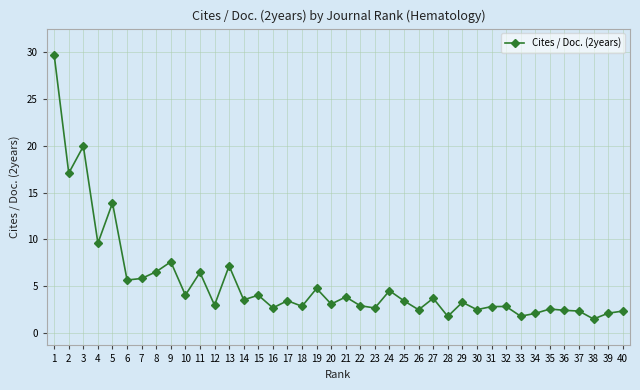

The value at 15 is 2.8. True or false?

False